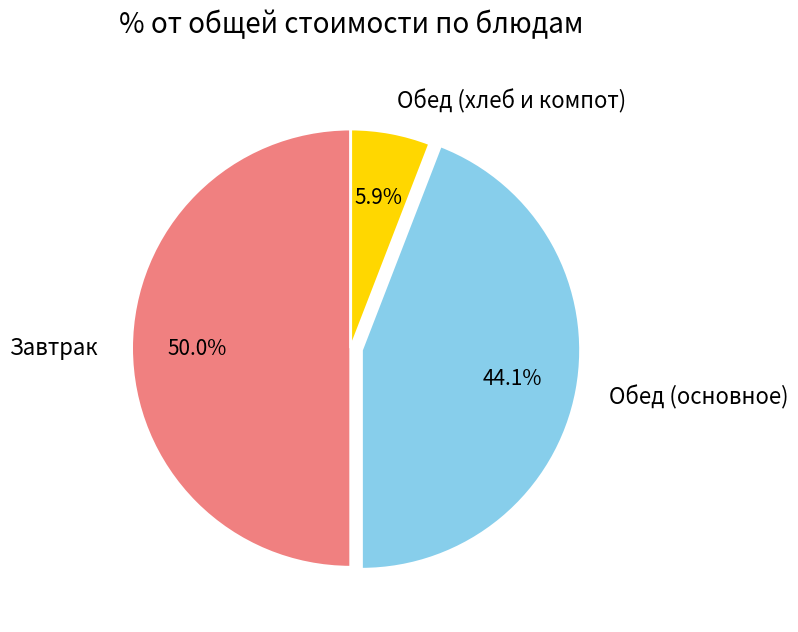

What is the smallest slice in the pie chart?

Обед (хлеб и компот)